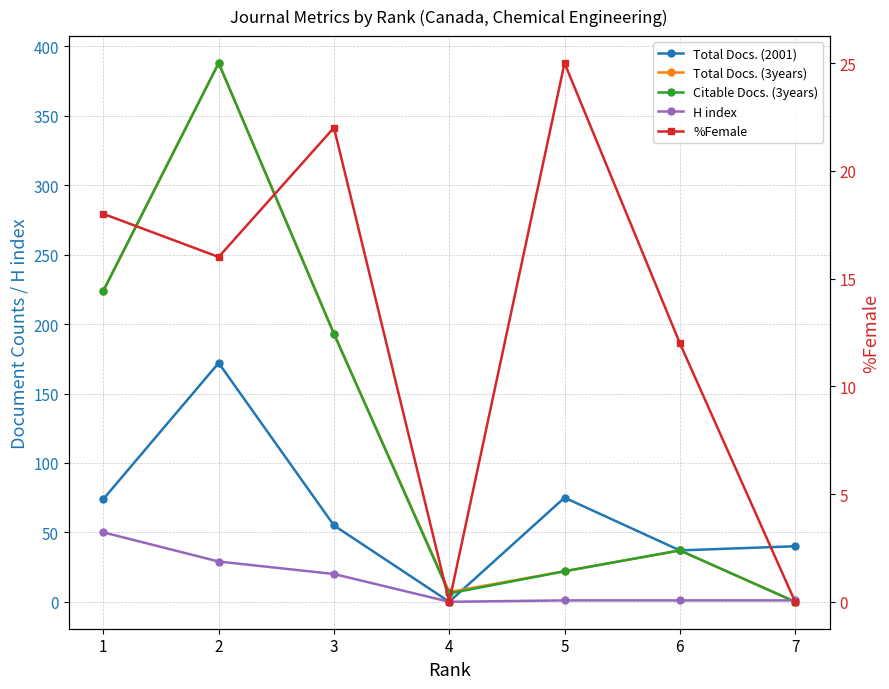

How many series are shown in this chart?

5